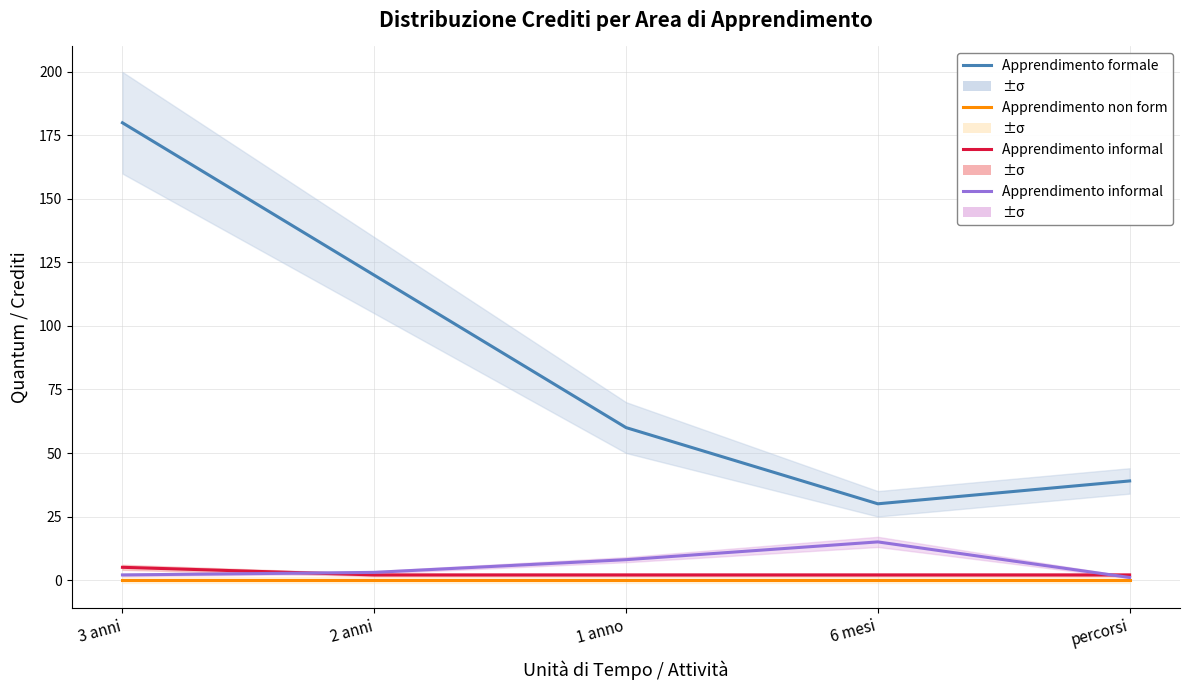

Which category has the highest value across all series?

3 anni